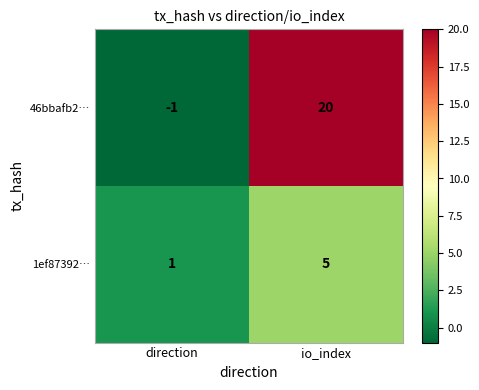

At which category is the sum across all series the highest?

io_index